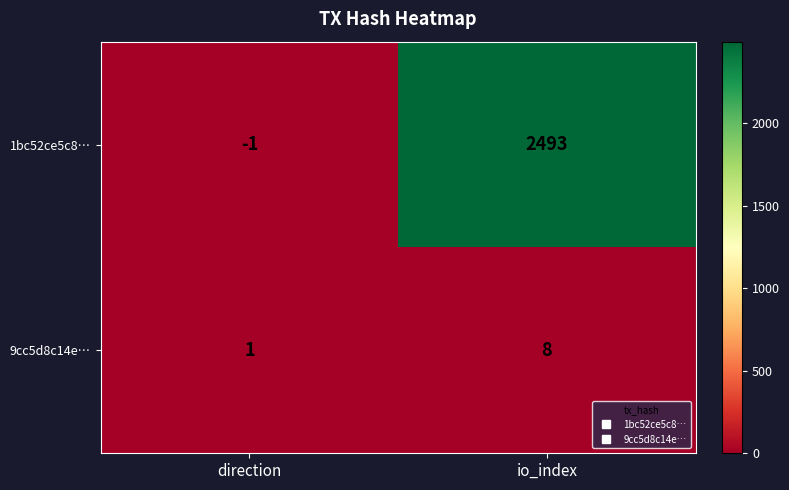

The value of 1bc52ce5c8… at io_index is 3425. True or false?

False